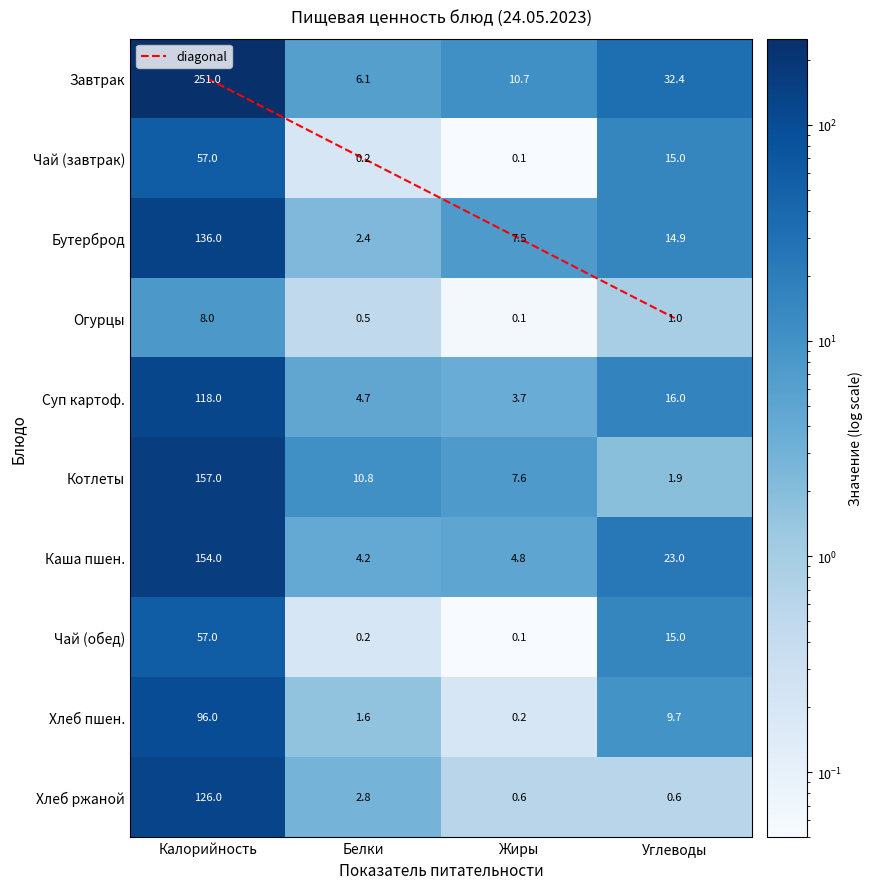

What is the average value of the Каша пшен. series?

46.5